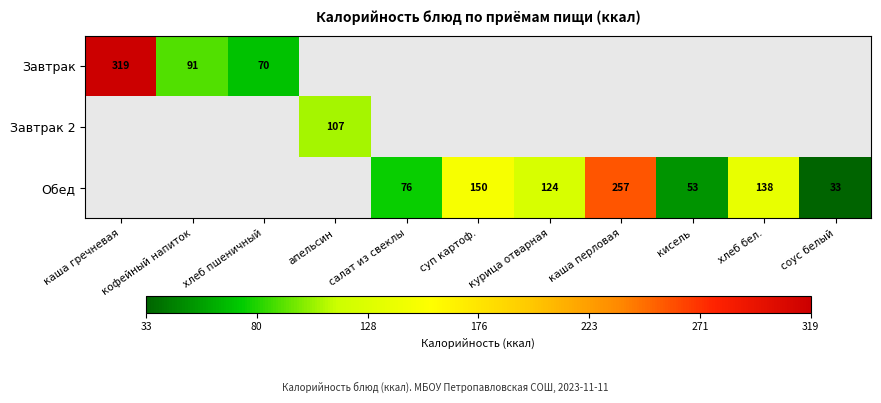

The Завтрак series shows 319 at каша гречневая. True or false?

True